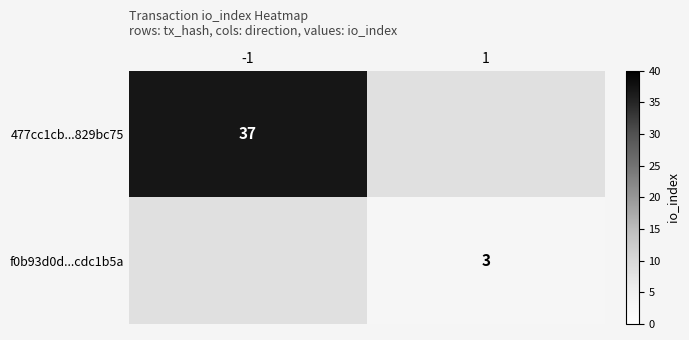

Is it true that f0b93d0d...cdc1b5a equals 1 at 1?

False